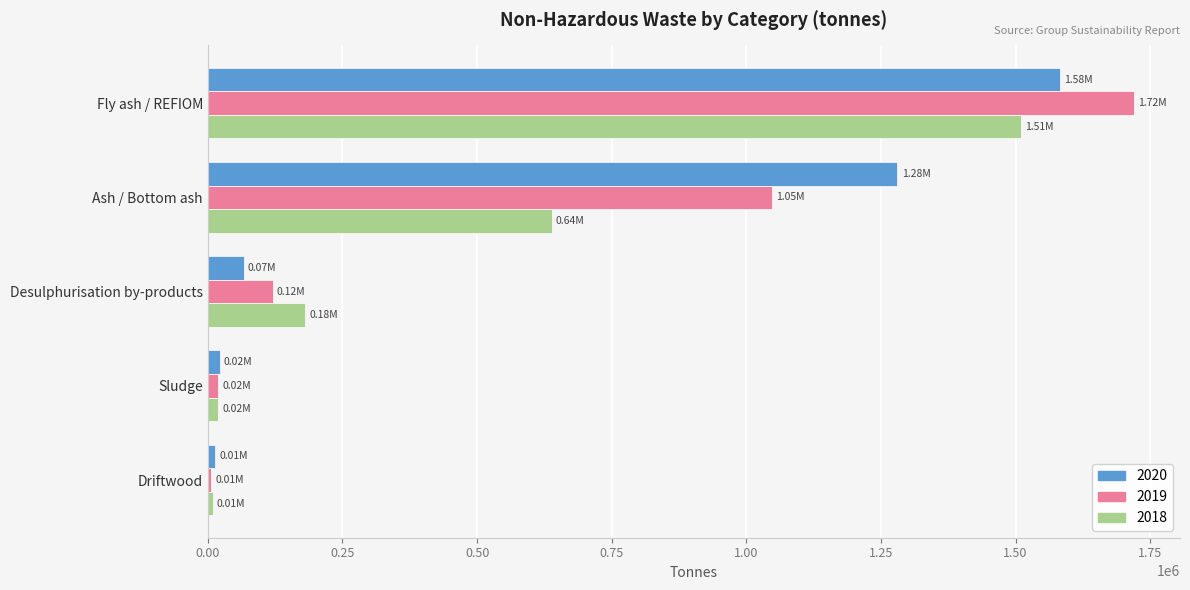

At which category is the sum across all series the highest?

Fly ash / REFIOM